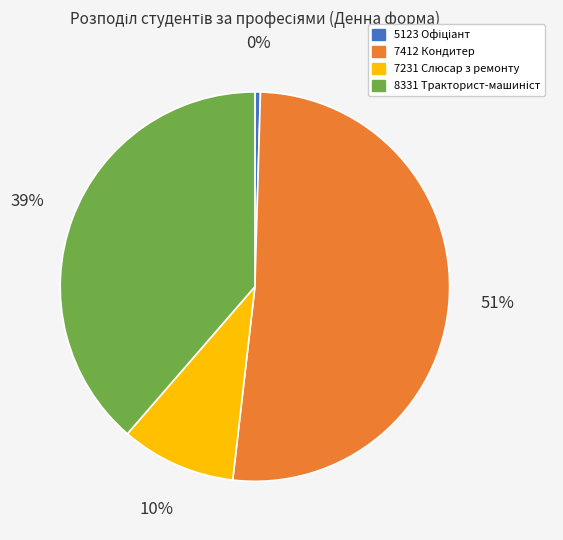

Is there a majority slice in this chart?

Yes